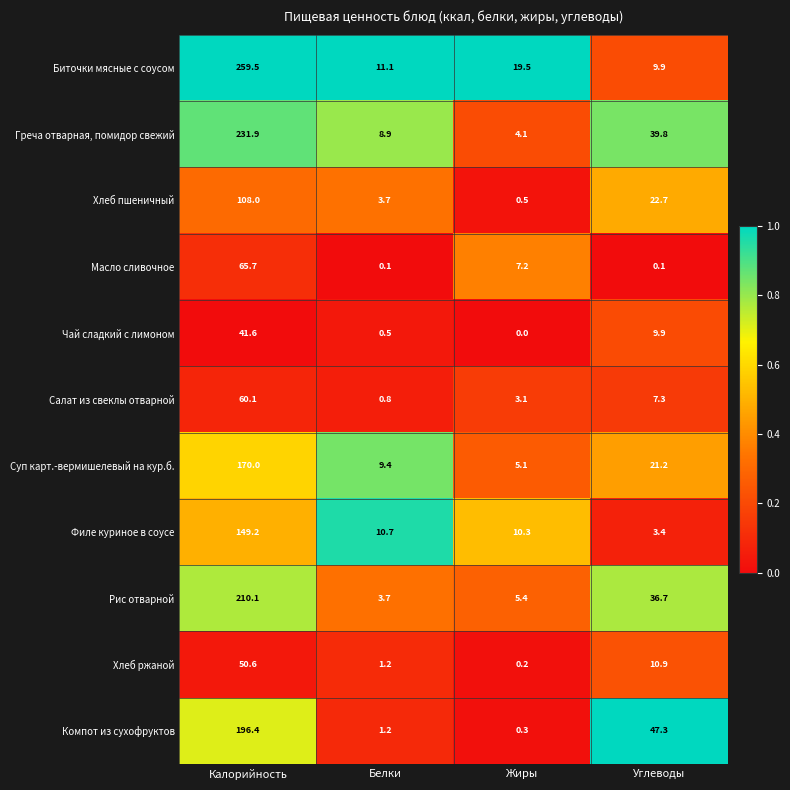

The value of Суп карт.-вермишелевый на кур.б. at Жиры is 8.5. True or false?

False